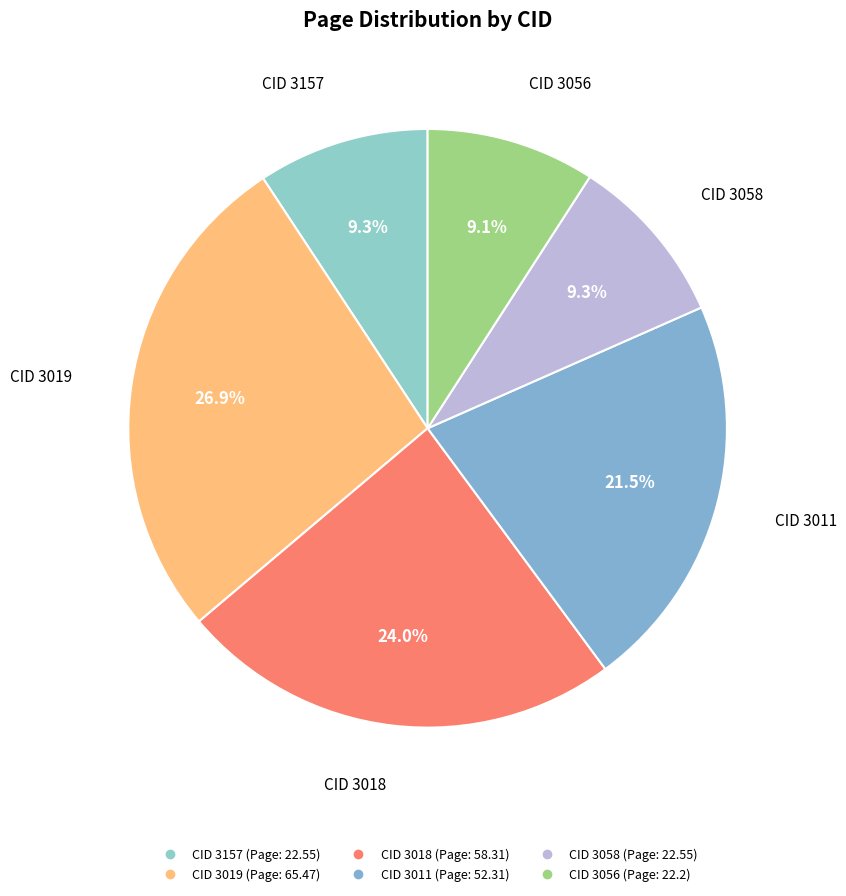

How many slices are in this pie chart?

6